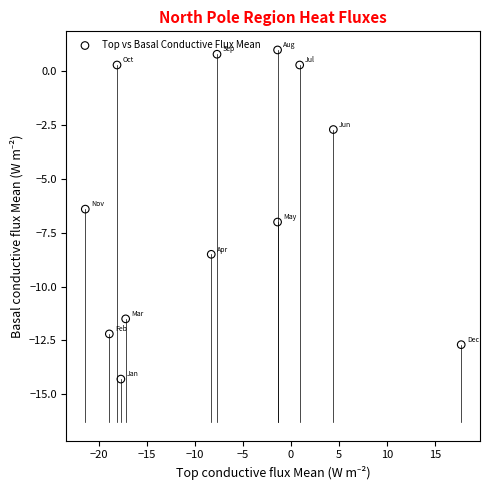

What Y value in the scatter plot is closest to -6?

-6.4